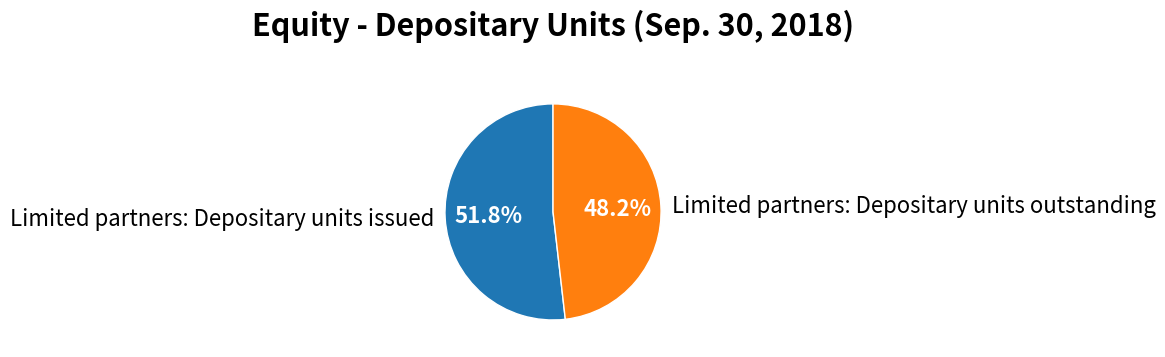

Is it true that Limited partners: Depositary units outstanding is 48% of the pie?

True